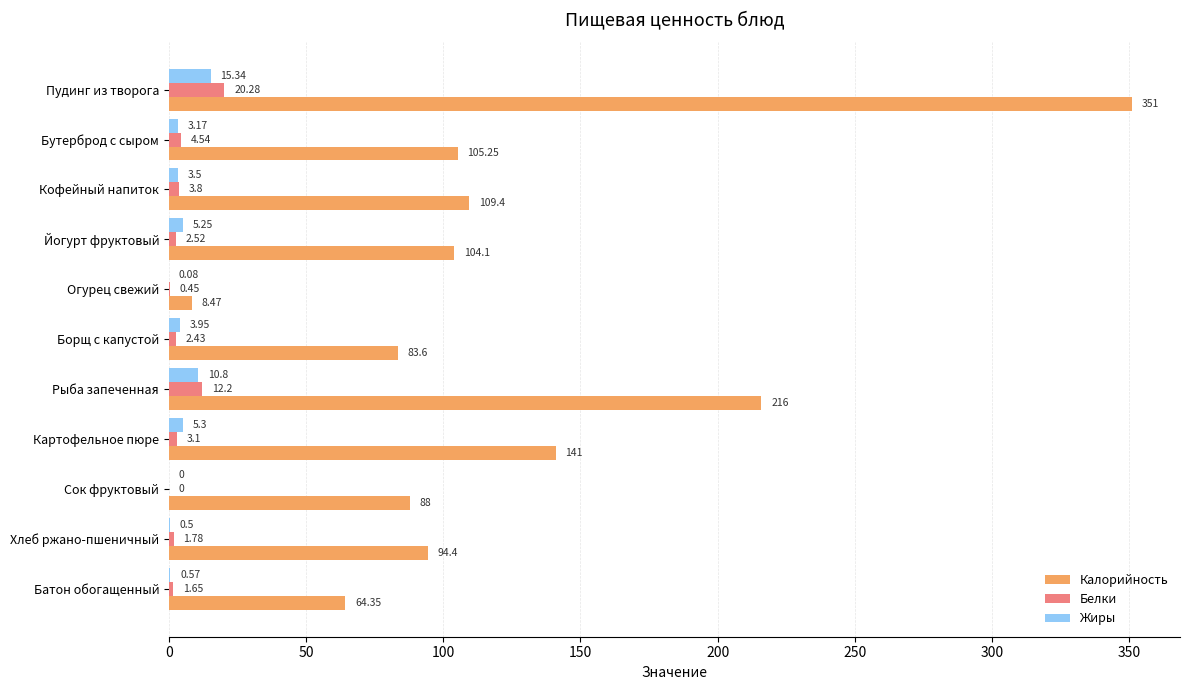

Count the number of data series in this chart.

3